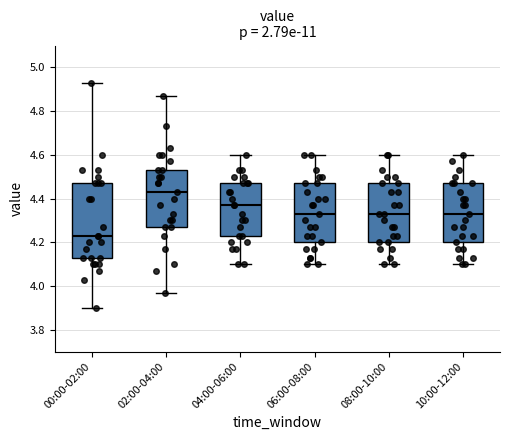

Reading left to right, transcribe this box plot: for each box, give where its median line is, the range the box spans, and where its two whiskers end, as read against the y-axis. The values are not printed on the chart, so give them approximately, as read against the axis.

00:00-02:00: median 4.24, box 4.14 to 4.48, whiskers 3.90 to 4.94
02:00-04:00: median 4.44, box 4.28 to 4.54, whiskers 3.98 to 4.88
04:00-06:00: median 4.38, box 4.24 to 4.48, whiskers 4.10 to 4.60
06:00-08:00: median 4.34, box 4.20 to 4.48, whiskers 4.10 to 4.60
08:00-10:00: median 4.34, box 4.20 to 4.48, whiskers 4.10 to 4.60
10:00-12:00: median 4.34, box 4.20 to 4.48, whiskers 4.10 to 4.60